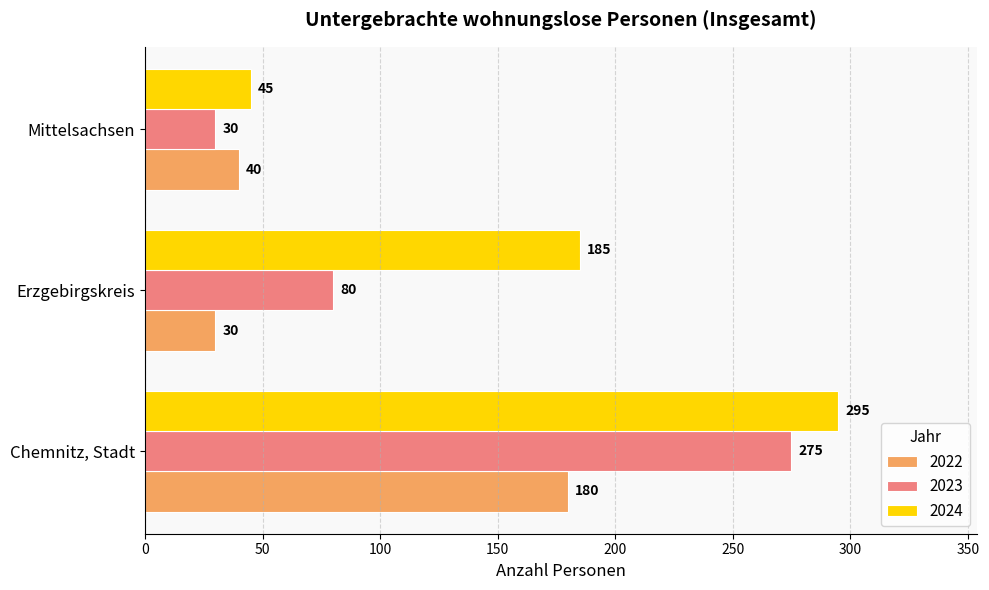

Rank the series by their maximum value, from highest to lowest.

2024, 2023, 2022